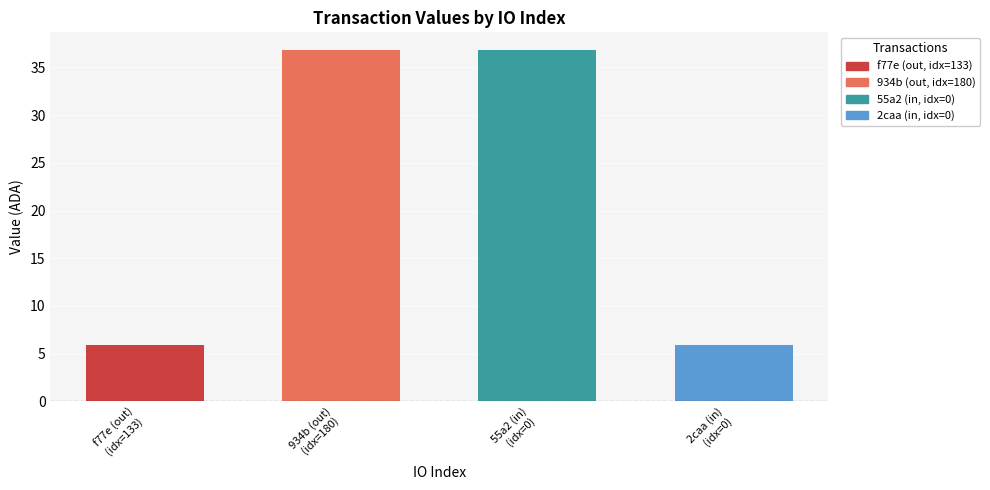

Where does the data first go above 36?

180